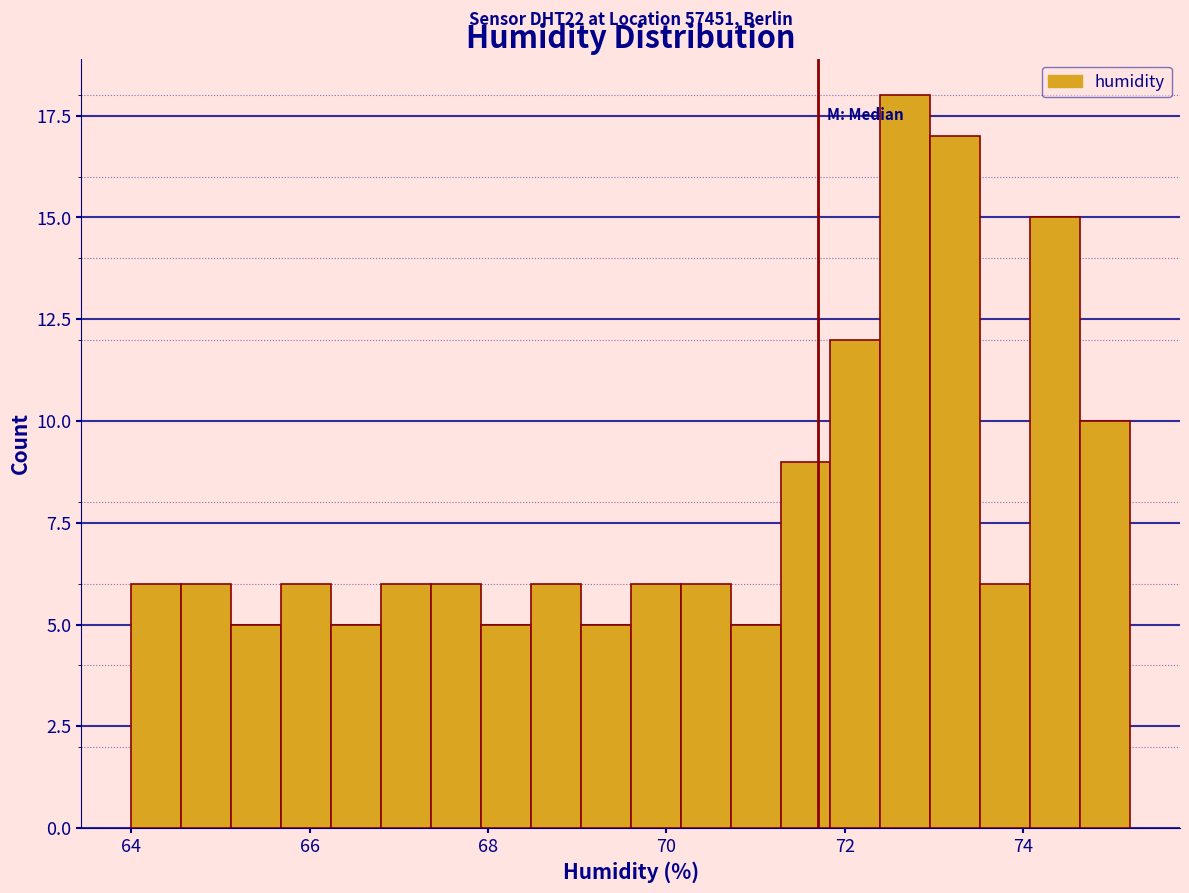

Around what value on the x-axis is the tallest bar? Give the approximate position of its centre, as read against the axis.

72.6